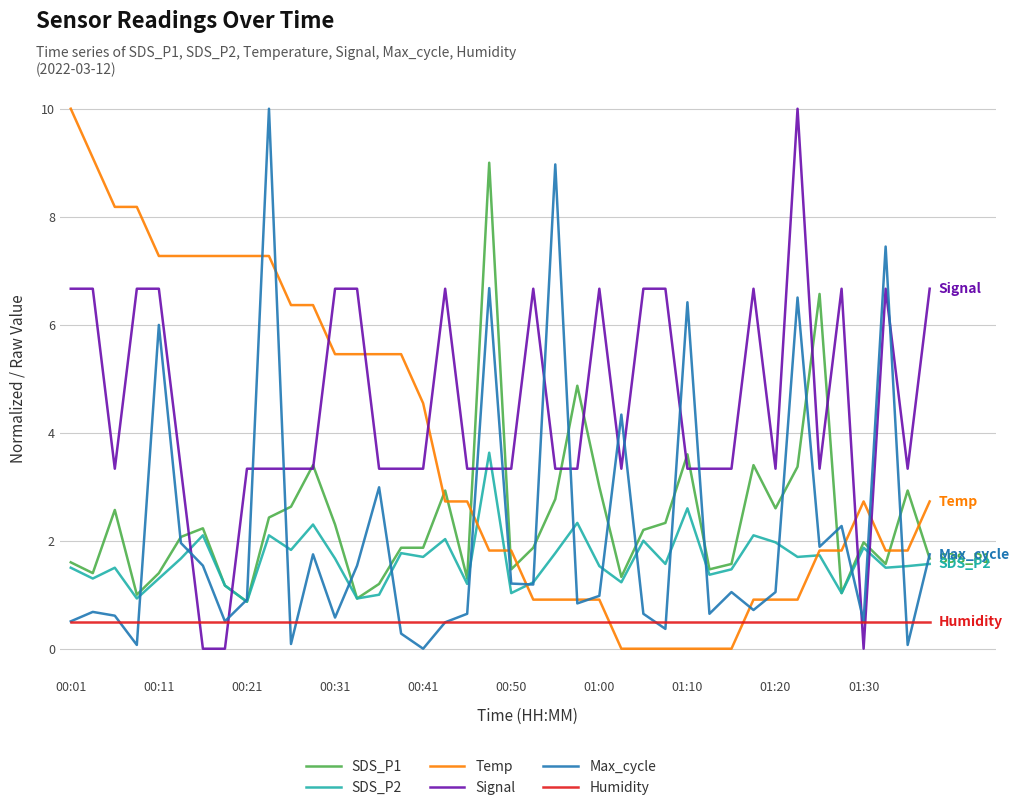

How many categories are shown in the chart?

40